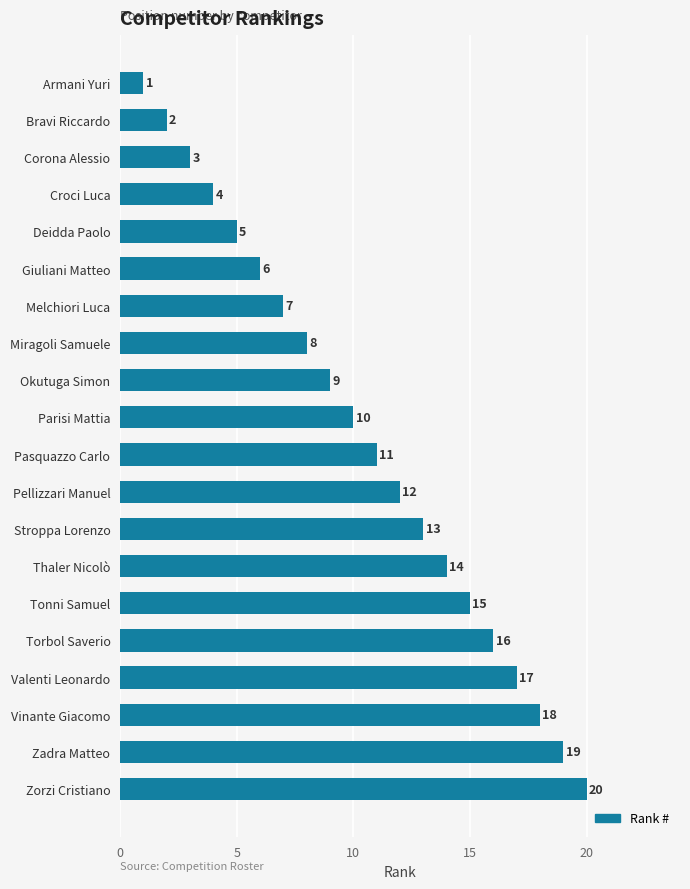

What is the change in value from Giuliani Matteo to Stroppa Lorenzo?

+7